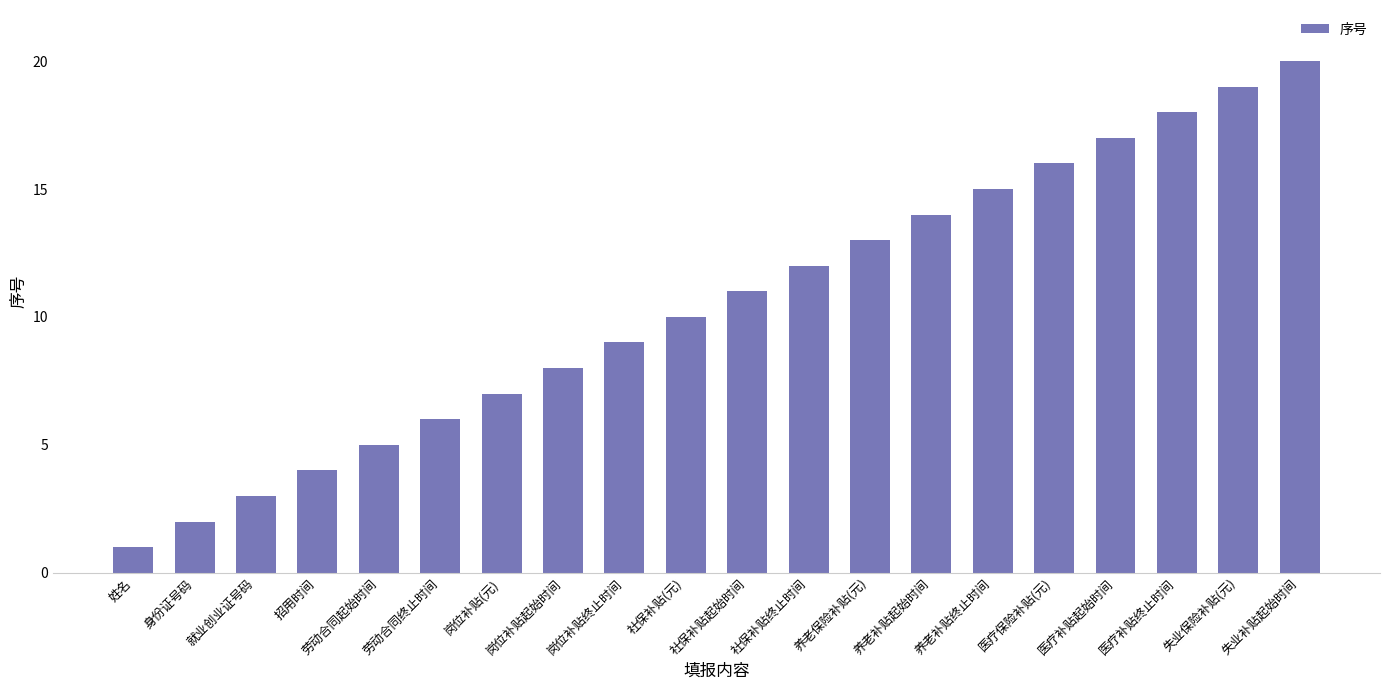

The chart shows a value of 8 at 医疗补贴起始时间. True or false?

False